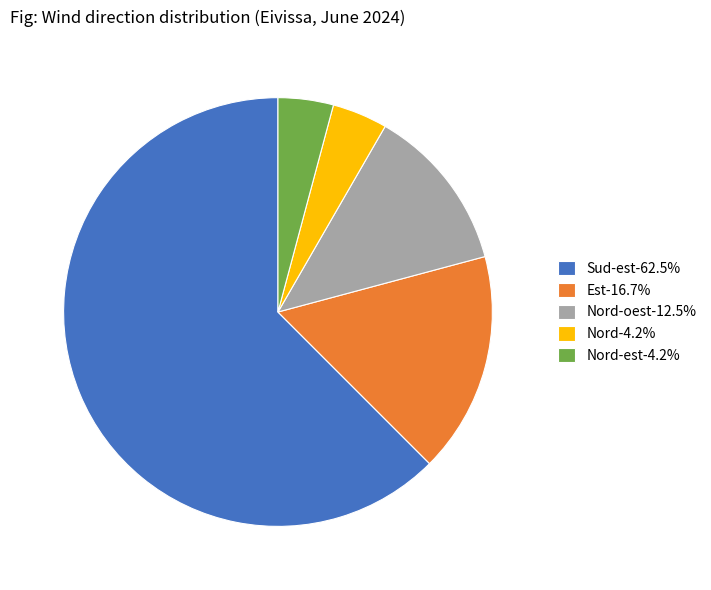

Approximately how many times larger is the value at Est-16.7% compared to Sud-est-62.5%?

0.3